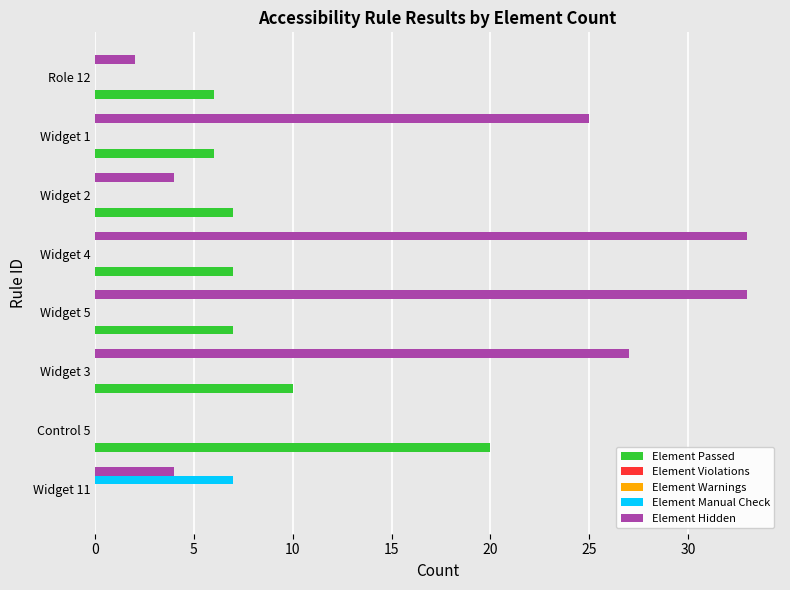

What is the total value across all series at 10?

37.3